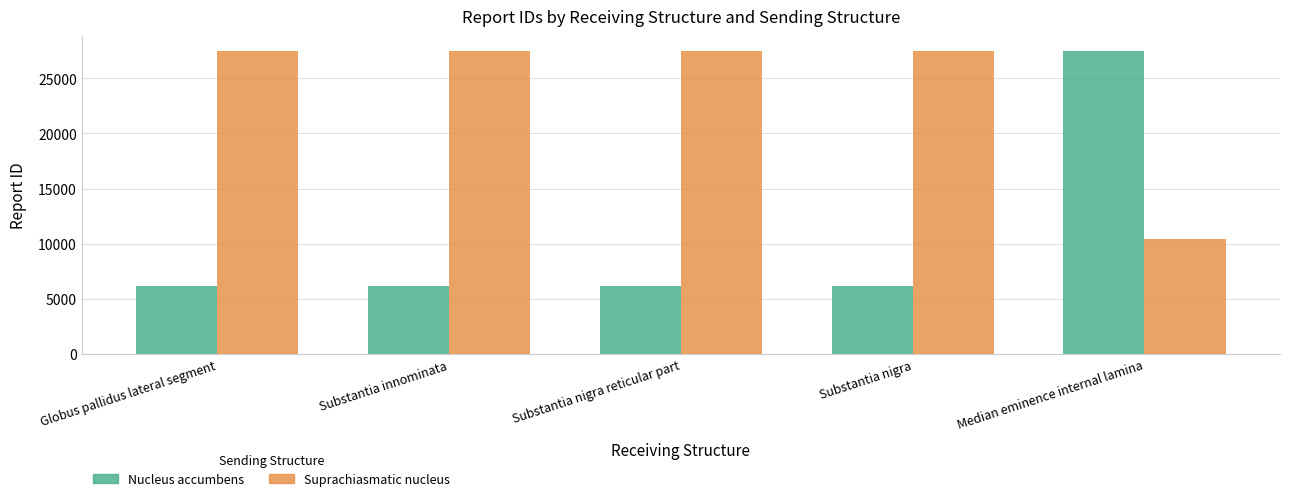

What is the smallest value displayed?

6203